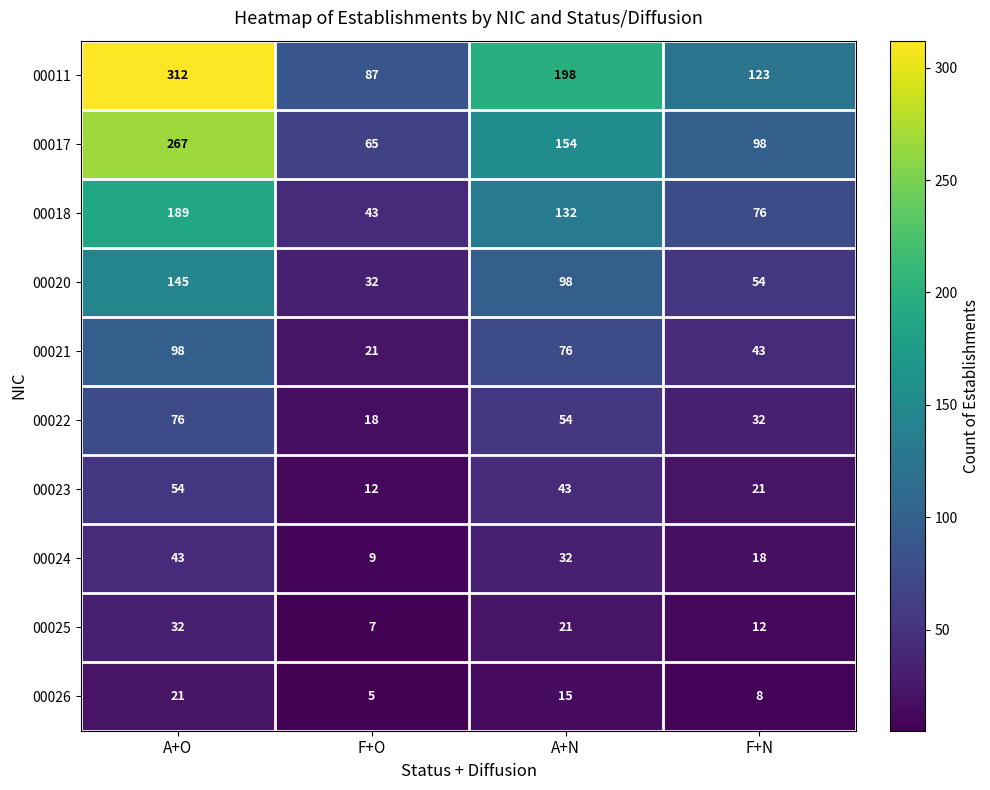

What is the total value across all series at A+N?

823